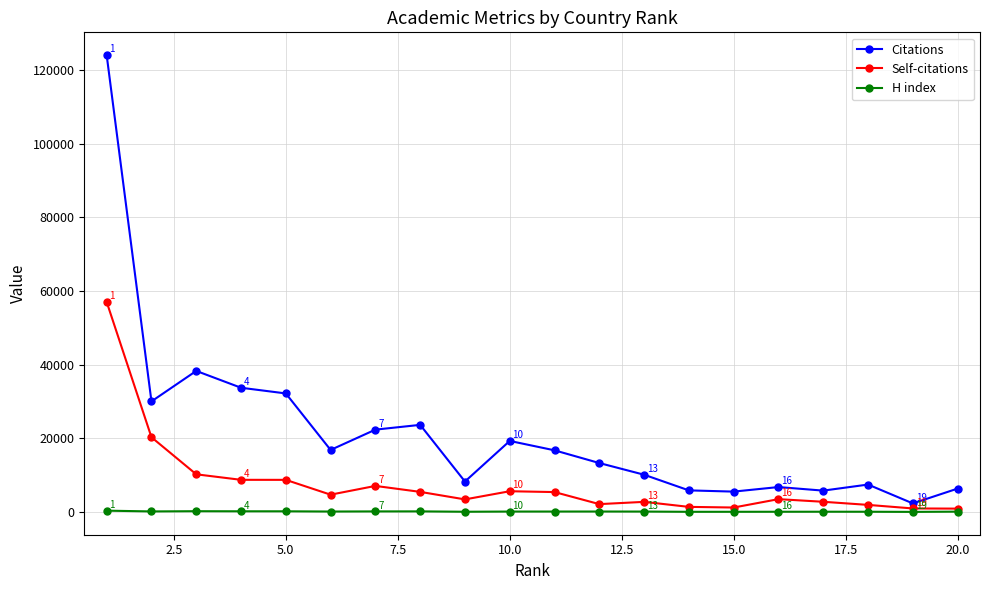

What is the difference between the second highest and second lowest values in the Self-citations series?

19315